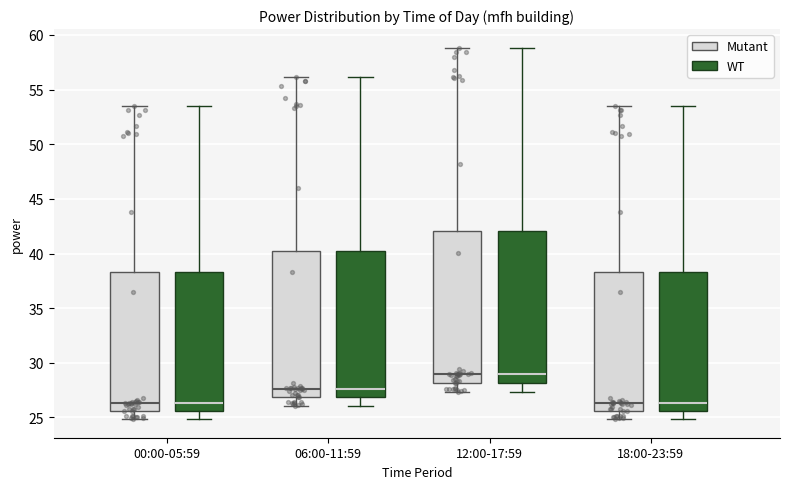

Reading left to right, read every box against the y-axis: the position of its median line, the range the box covers, and the ends of its whiskers. The values are not printed on the chart, so give them approximately, as read against the axis.

00:00-05:59 (Mutant): median 26.5, box 25.5 to 38.5, whiskers 25.0 to 53.5
00:00-05:59 (WT): median 26.5, box 25.5 to 38.5, whiskers 25.0 to 53.5
06:00-11:59 (Mutant): median 27.5, box 27.0 to 40.0, whiskers 26.0 to 56.0
06:00-11:59 (WT): median 27.5, box 27.0 to 40.0, whiskers 26.0 to 56.0
12:00-17:59 (Mutant): median 29.0, box 28.0 to 42.0, whiskers 27.5 to 59.0
12:00-17:59 (WT): median 29.0, box 28.0 to 42.0, whiskers 27.5 to 59.0
18:00-23:59 (Mutant): median 26.5, box 25.5 to 38.5, whiskers 25.0 to 53.5
18:00-23:59 (WT): median 26.5, box 25.5 to 38.5, whiskers 25.0 to 53.5